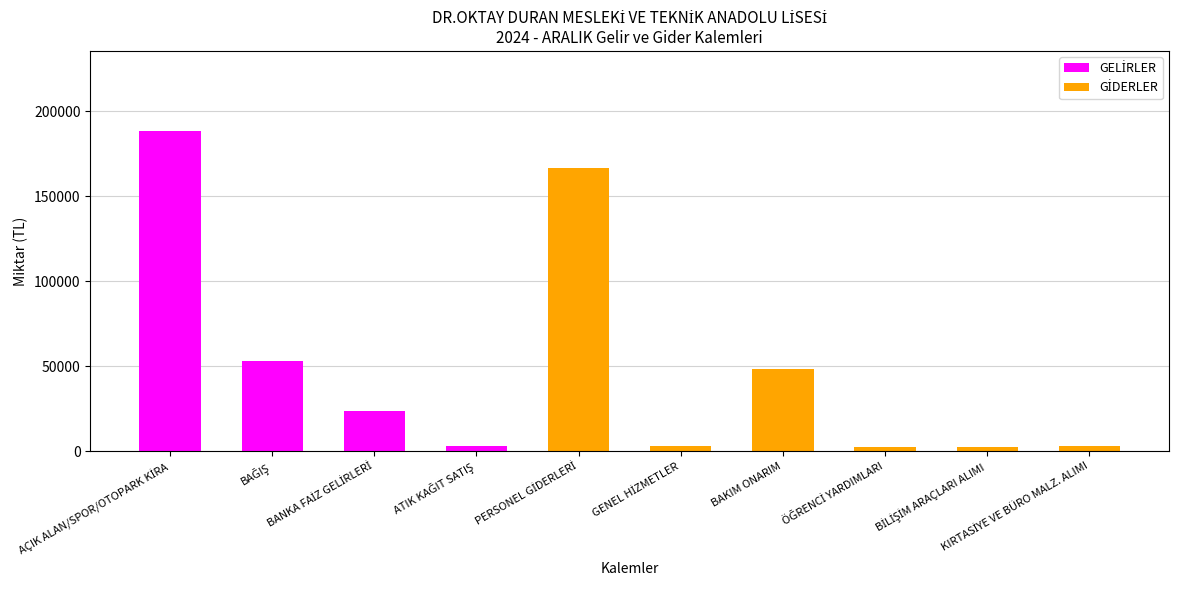

Which series has the largest total across all categories?

GELİRLER